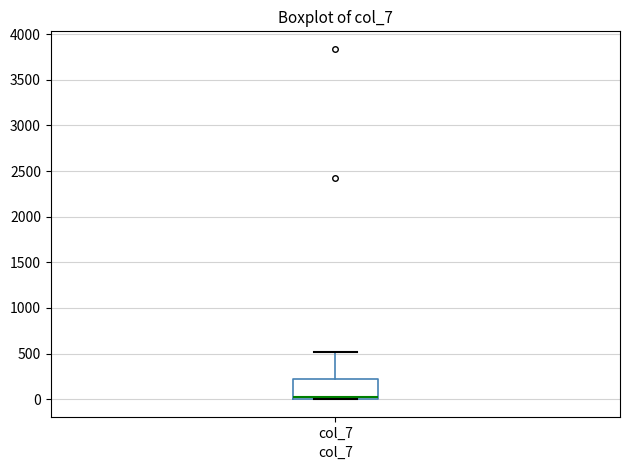

Read this box plot against the y-axis: the position of the median line, the range covered by the box, and the ends of both whiskers. The values are not printed on the chart, so give them approximately, as read against the axis.

median 50, box 0 to 250, whiskers 0 to 500